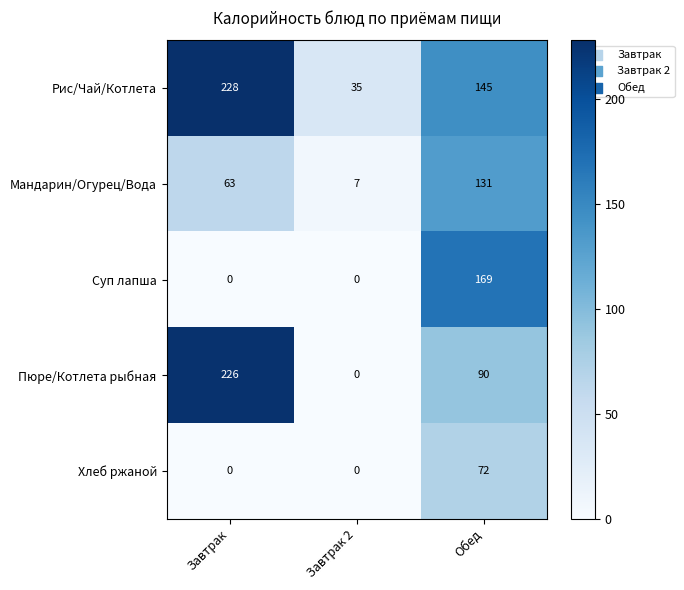

List the series in order of their peak value, highest first.

Рис/Чай/Котлета, Пюре/Котлета рыбная, Суп лапша, Мандарин/Огурец/Вода, Хлеб ржаной